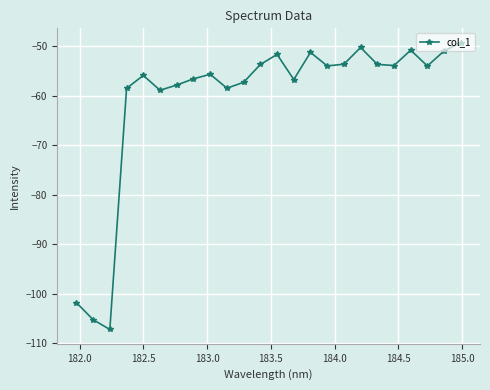

What is the minimum value shown in the chart?

-107.3